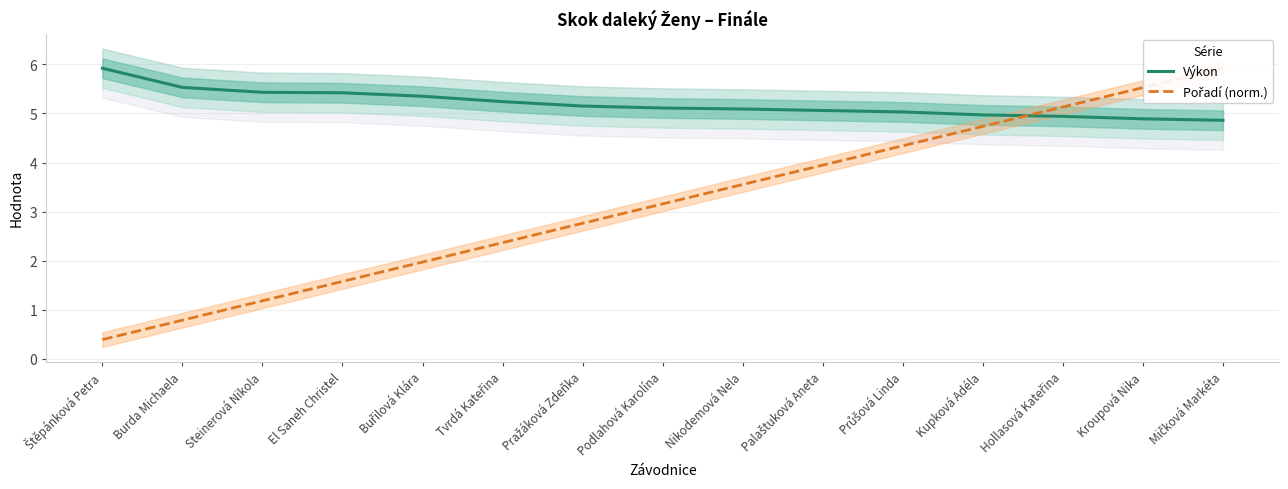

What is the label of the 13th point from the left?

Hollasová Kateřina